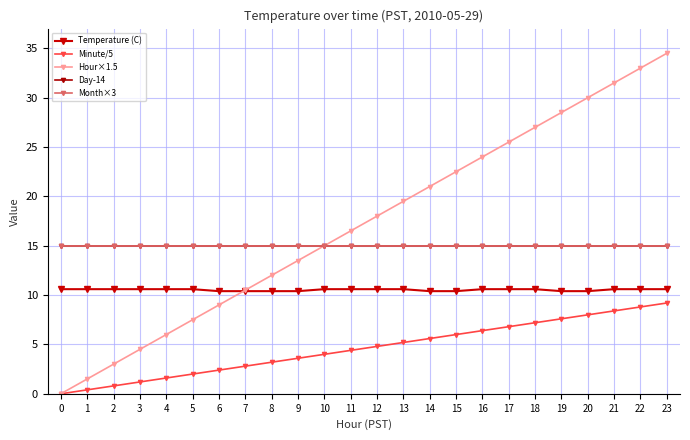

True or false: Day-14 and Hour×1.5 cross at least once.

False